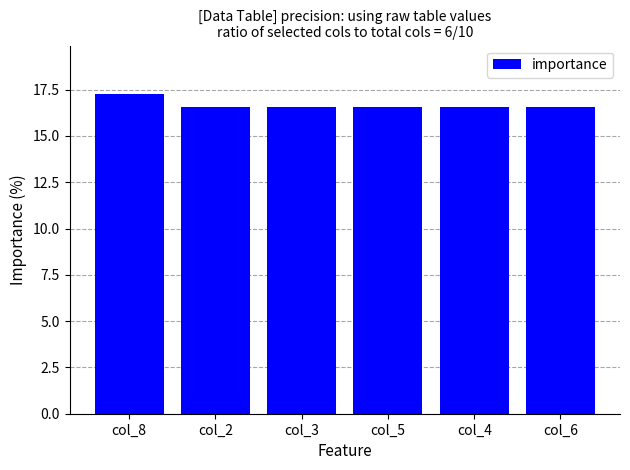

Reading left to right, extract all data points from this chart.

col_8=17.3	col_2=16.5	col_3=16.5	col_5=16.5	col_4=16.5	col_6=16.5